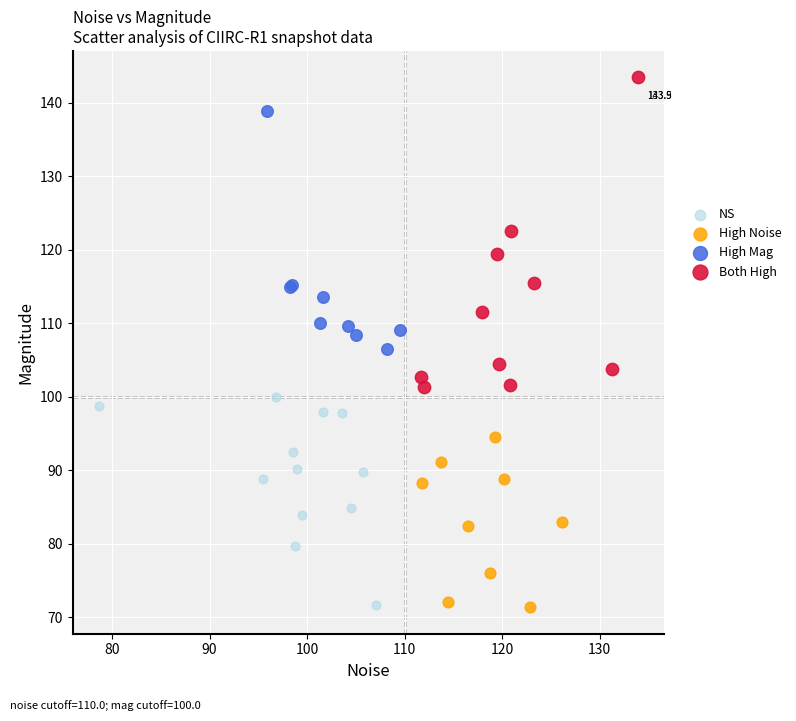

Which series contains the highest Y value?

Both High